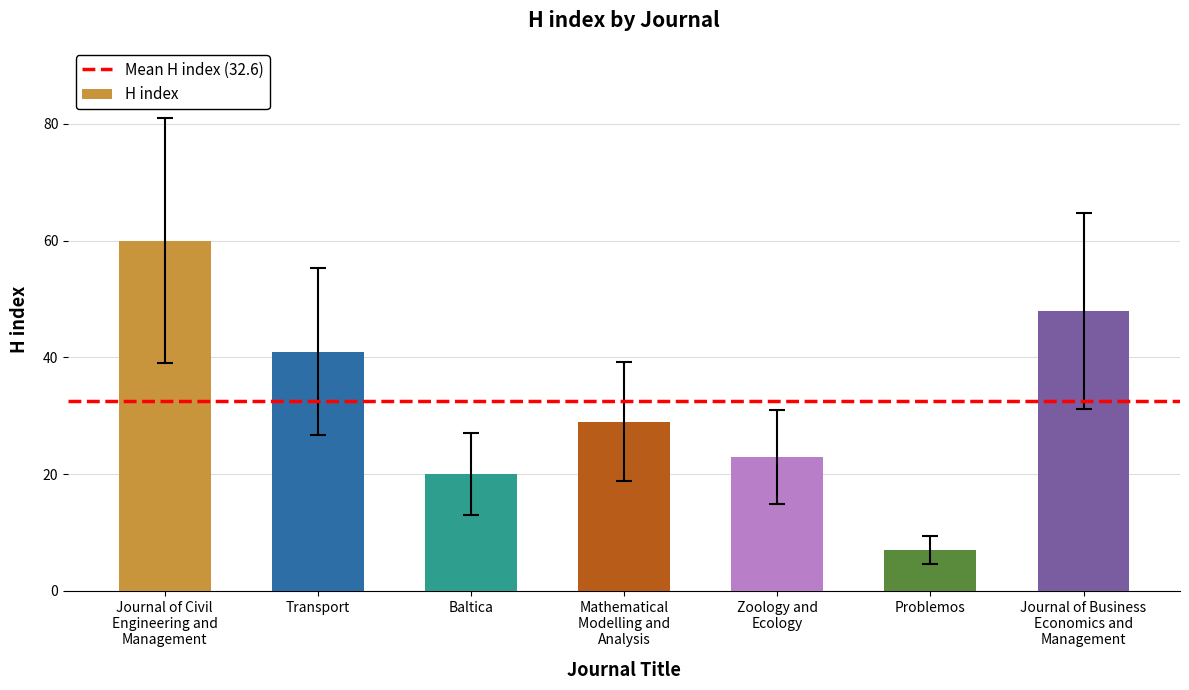

How many bars are there in total?

7